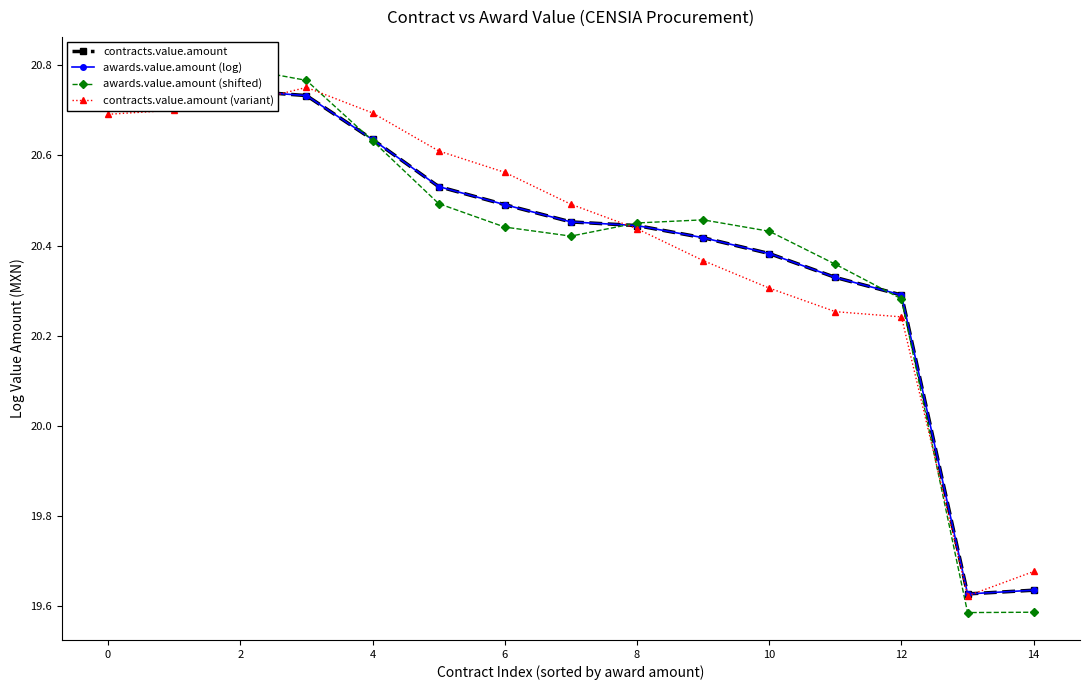

Which series ends up on top after the final intersection of awards.value.amount (shifted) and contracts.value.amount?

contracts.value.amount